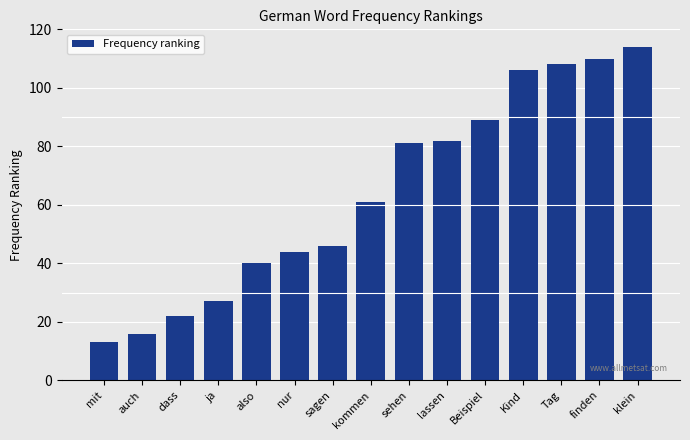

Count the number of categories in the chart.

15